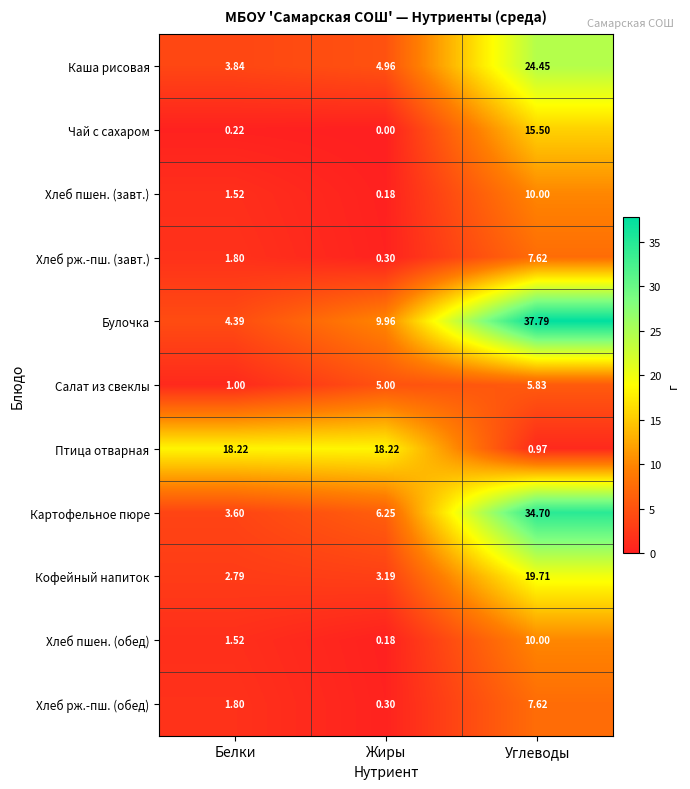

List the labels in order of Хлеб рж.-пш. (завт.) value, largest first.

Углеводы, Белки, Жиры